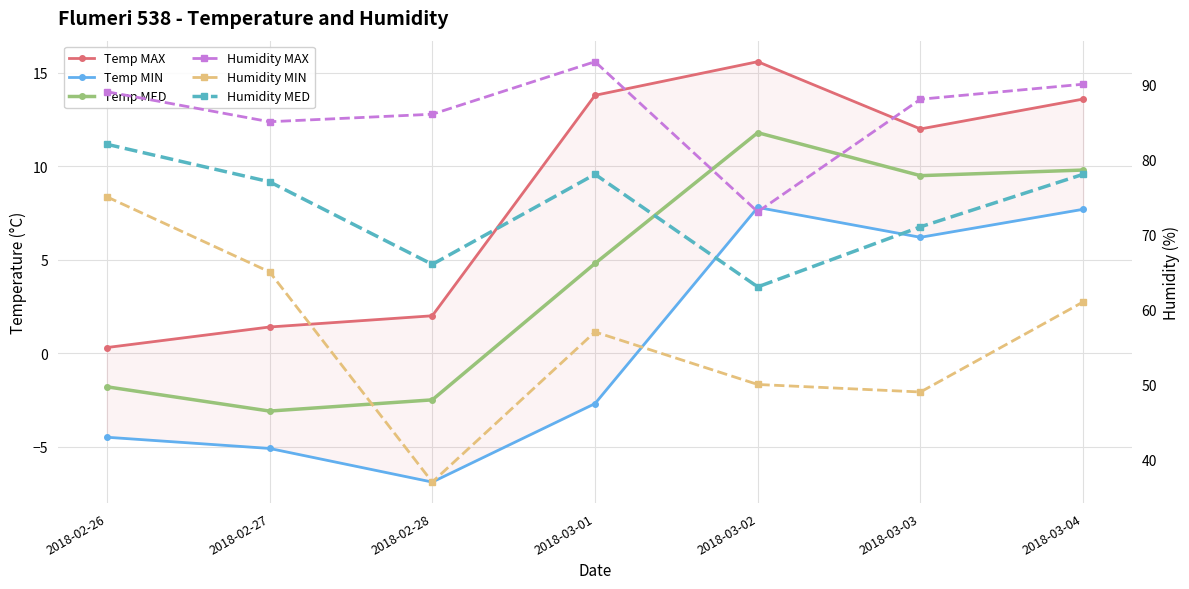

At which label does Temp MAX reach its minimum?

2018-02-26